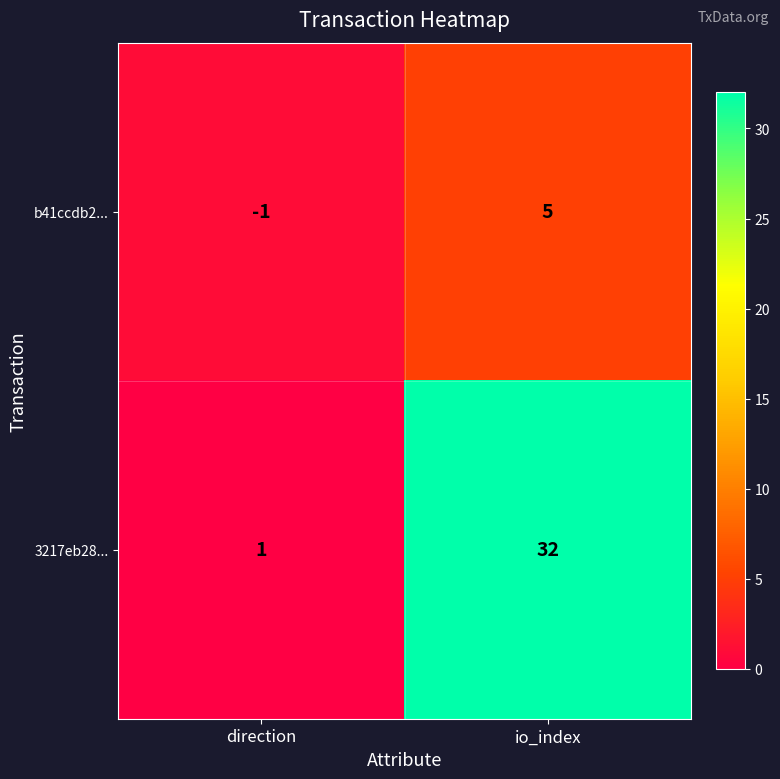

Which series has the widest spread of values?

3217eb28...